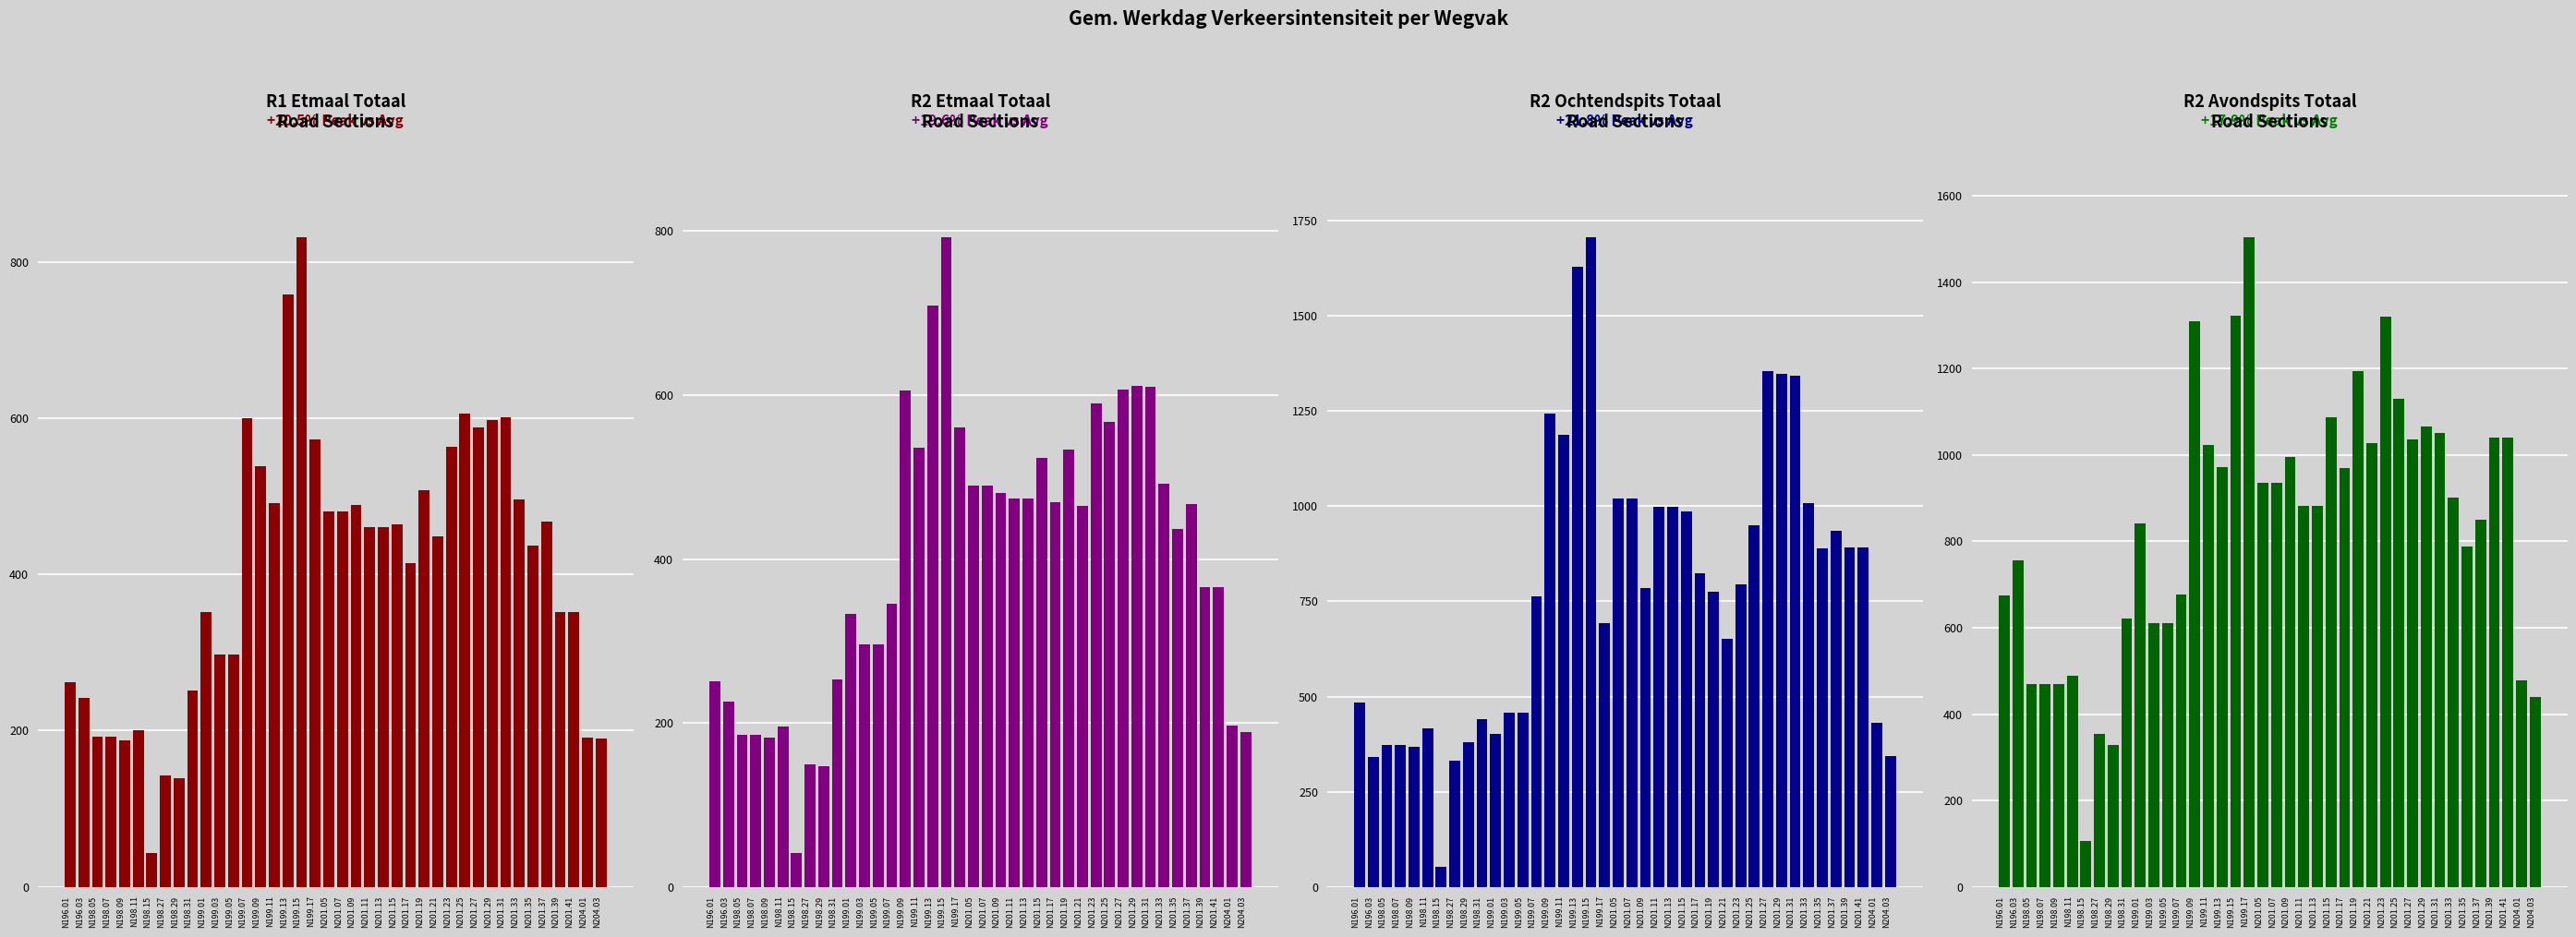

Read the GEM_WERKD_R2_ETMAAL_TOTAAL value at N199.13.

709